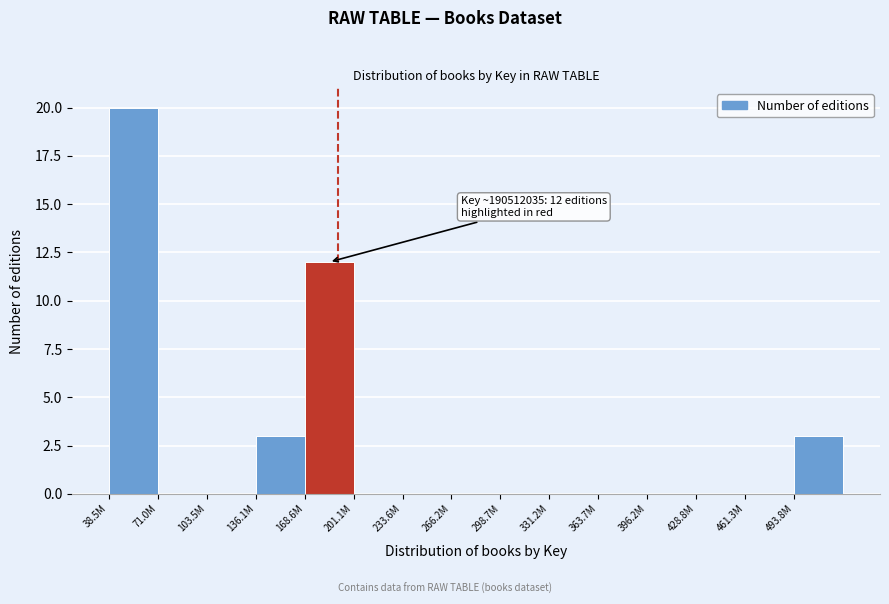

Reading left to right, what are all the values shown in this chart?

38.5M=20	71.0M=0	103.5M=0	136.1M=3	168.6M=12	201.1M=0	233.6M=0	266.2M=0	298.7M=0	331.2M=0	363.7M=0	396.2M=0	428.8M=0	461.3M=0	493.8M=3